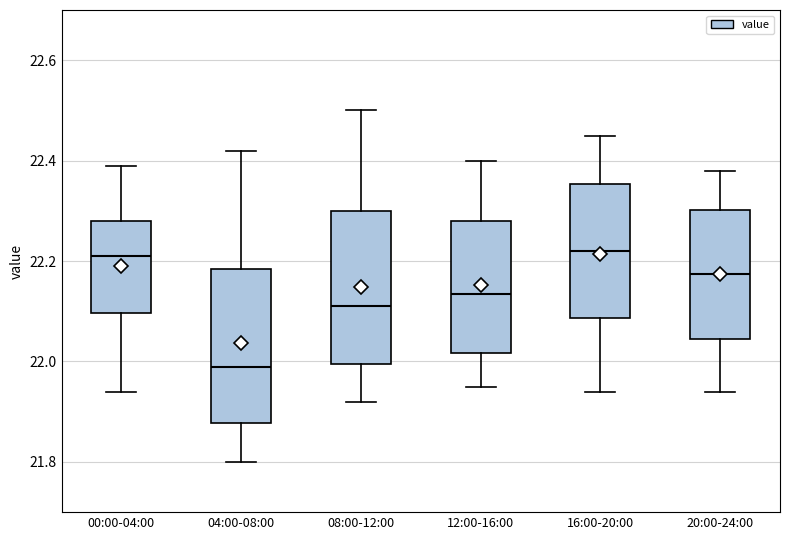

Reading left to right, transcribe this box plot: for each box, give where its median line is, the range the box spans, and where its two whiskers end, as read against the y-axis. The values are not printed on the chart, so give them approximately, as read against the axis.

00:00-04:00: median 22.22, box 22.10 to 22.28, whiskers 21.94 to 22.40
04:00-08:00: median 22.00, box 21.88 to 22.18, whiskers 21.80 to 22.42
08:00-12:00: median 22.12, box 22.00 to 22.30, whiskers 21.92 to 22.50
12:00-16:00: median 22.14, box 22.02 to 22.28, whiskers 21.96 to 22.40
16:00-20:00: median 22.22, box 22.08 to 22.36, whiskers 21.94 to 22.46
20:00-24:00: median 22.18, box 22.04 to 22.30, whiskers 21.94 to 22.38